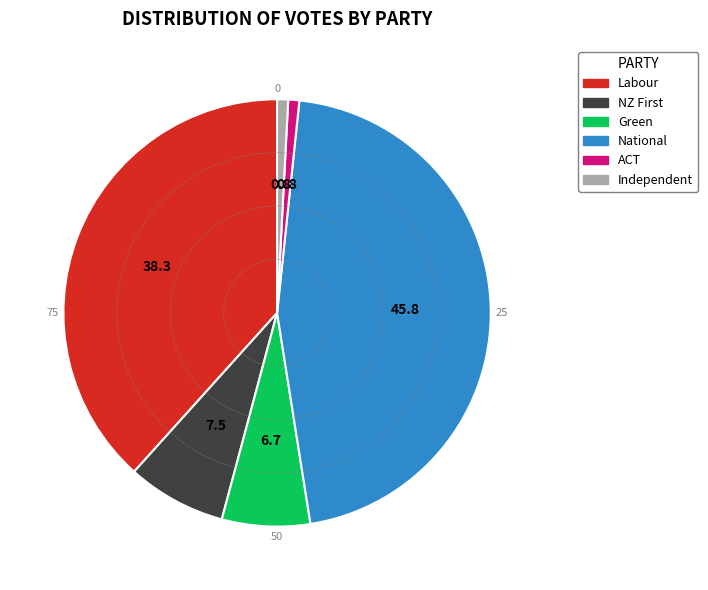

Which slice is the largest?

National